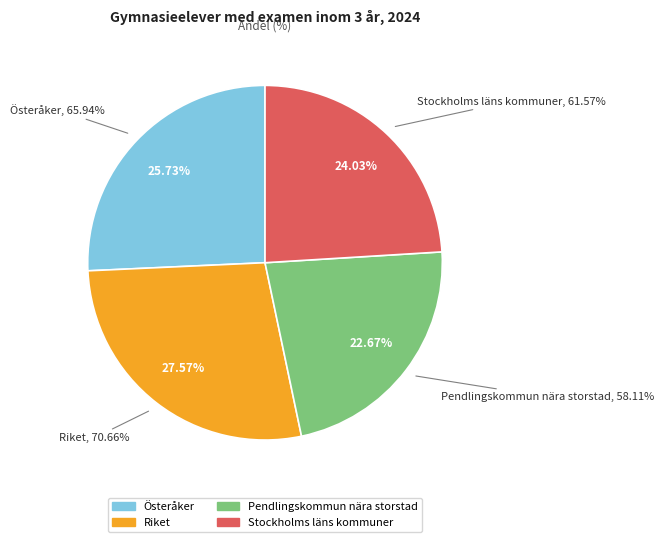

Rank the categories by value from highest to lowest.

Riket, Österåker, Stockholms läns kommuner, Pendlingskommun nära storstad